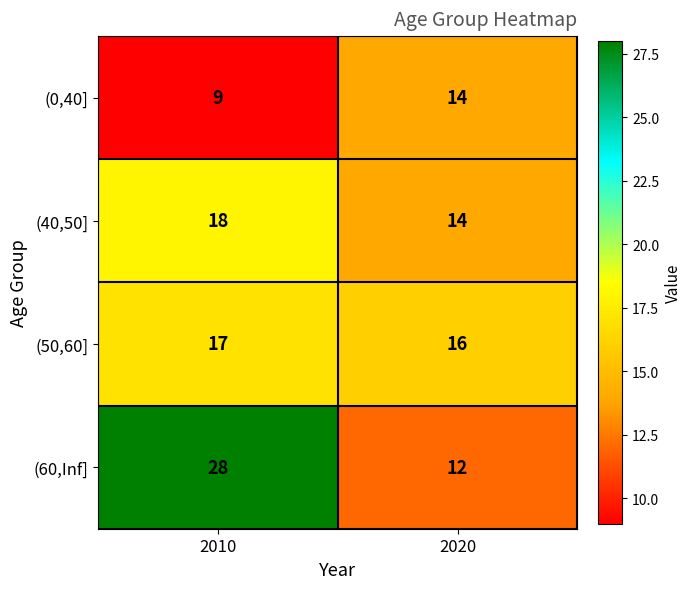

What is the spread (max minus min) of values at 2010?

19